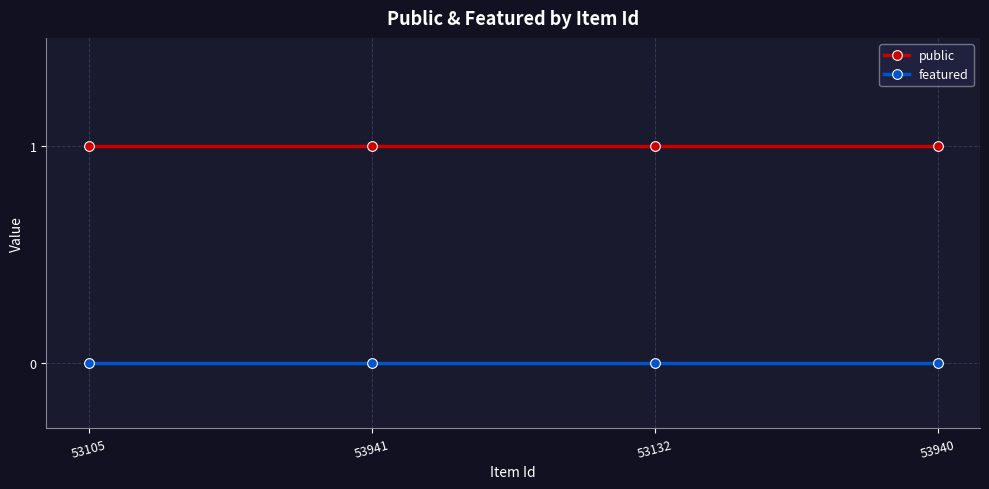

Reading left to right, what are all the values shown in this chart?

public: 53105=1	53941=1	53132=1	53940=1
featured: 53105=0	53941=0	53132=0	53940=0